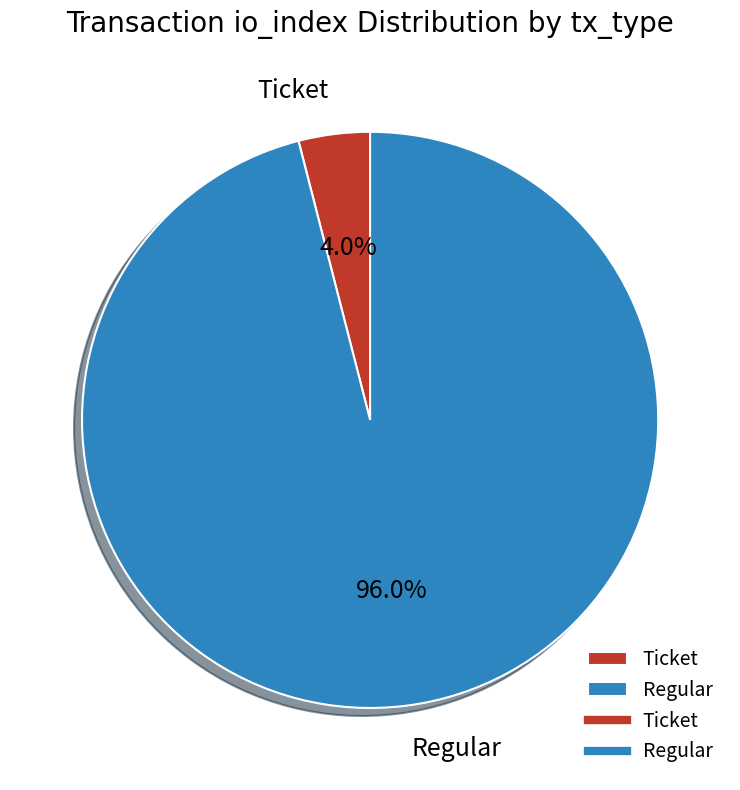

Count the number of slices in the pie.

2